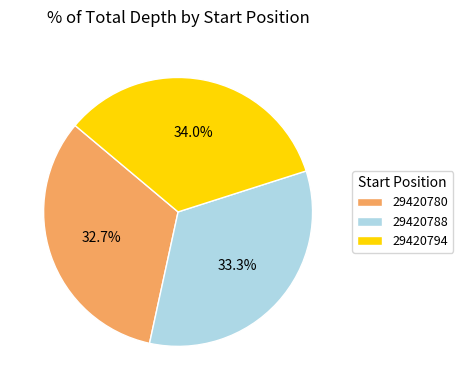

Which slice is the smallest?

29420780